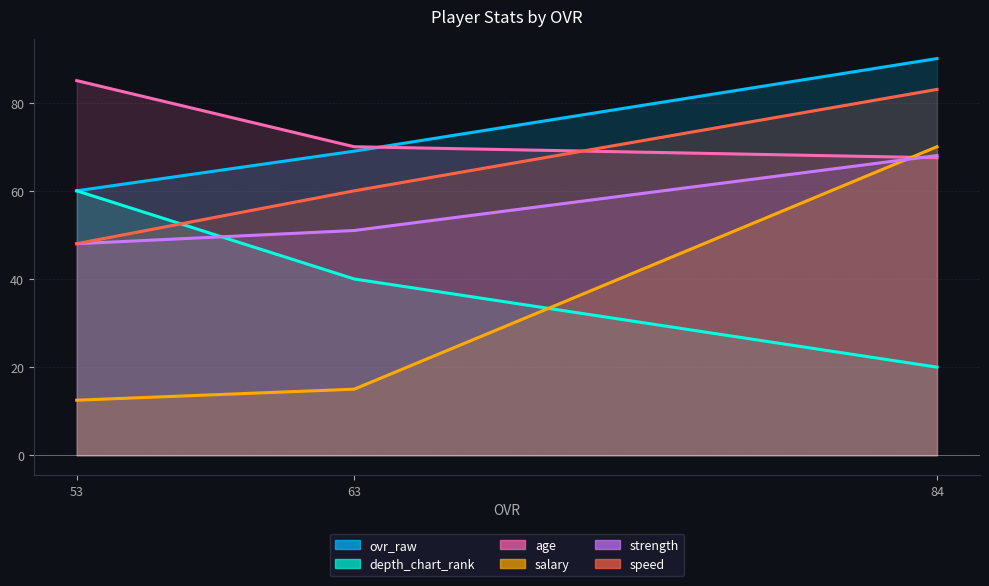

What is the difference between the maximum and second lowest values in the salary series?

55.0